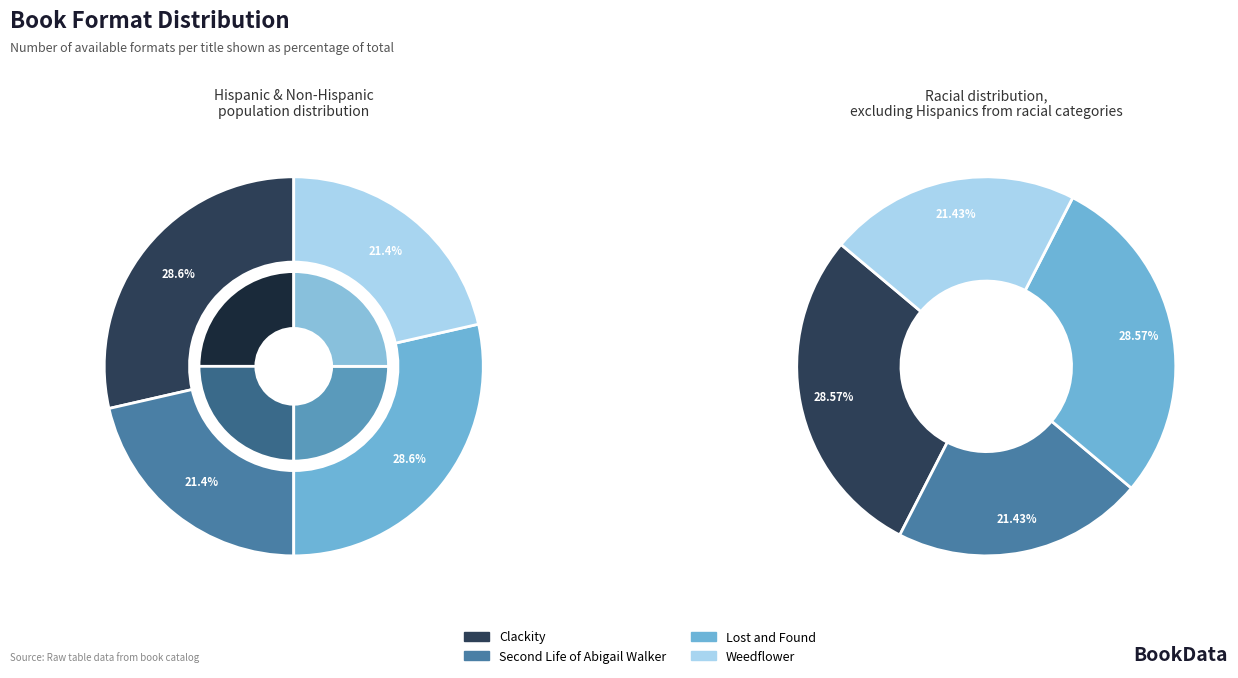

Rank the categories by value from lowest to highest.

Second Life of Abigail Walker, Weedflower, Clackity, Lost and Found